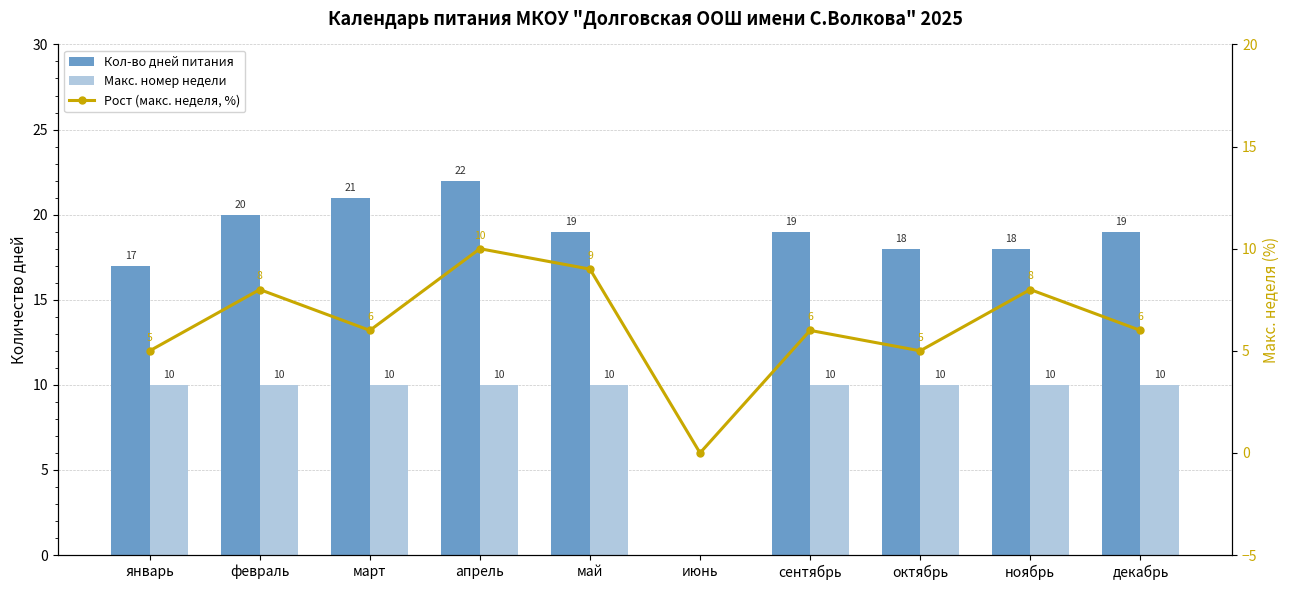

At how many categories does at least one series exceed 6?

9